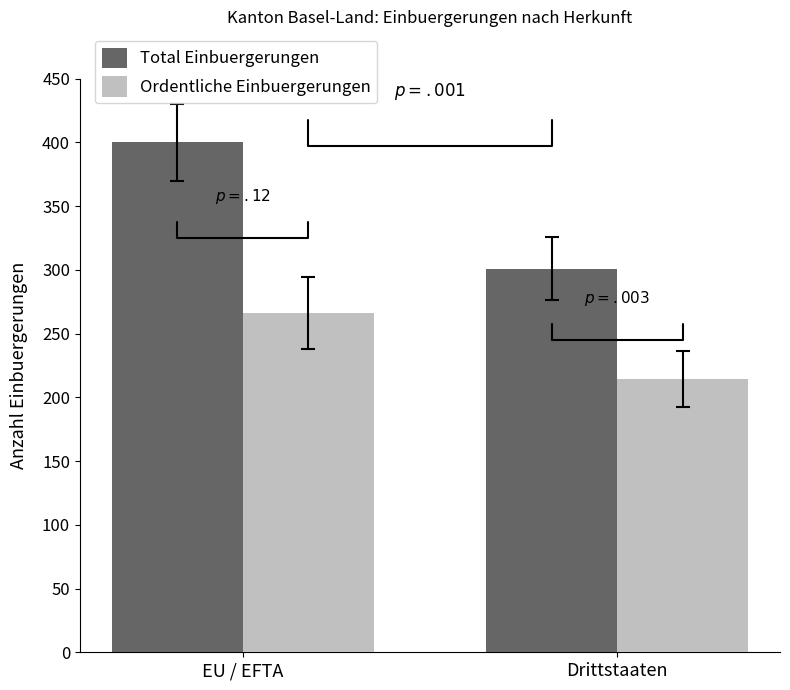

Which series changed the most between EU / EFTA and Drittstaaten?

Total Einbuergerungen